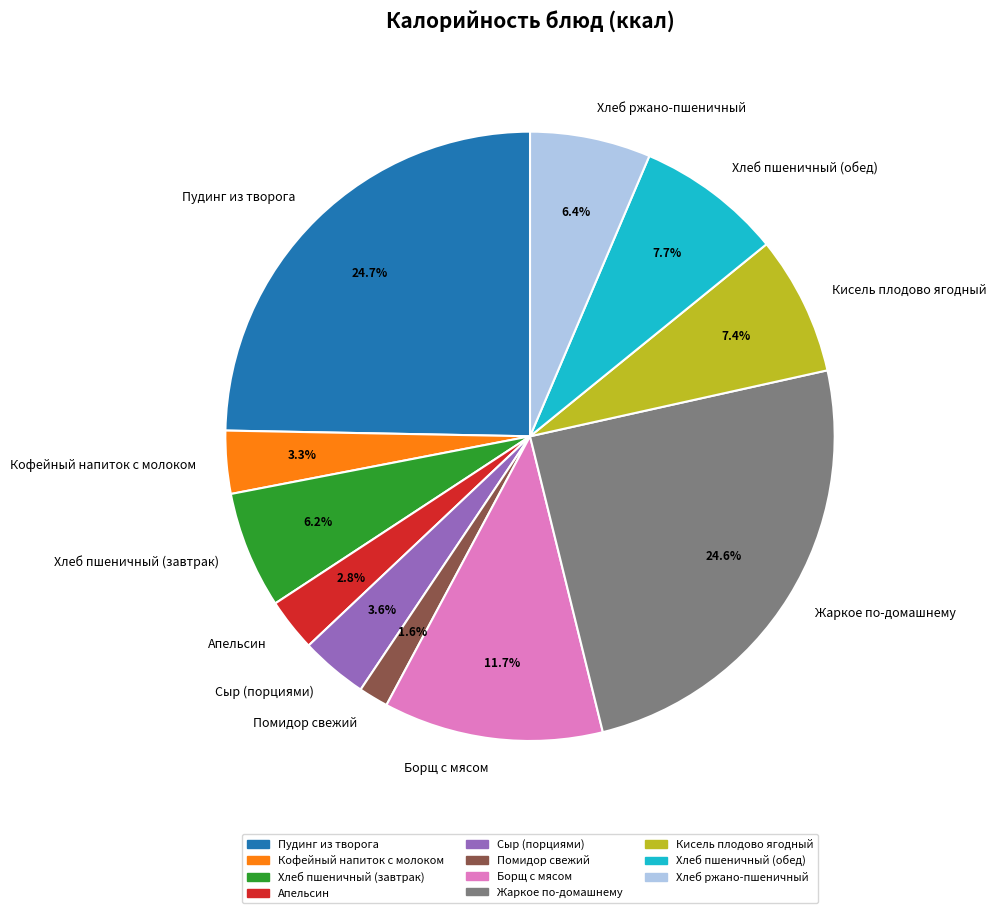

Approximately how many times larger is the value at Хлеб пшеничный (завтрак) compared to Кисель плодово ягодный?

0.8